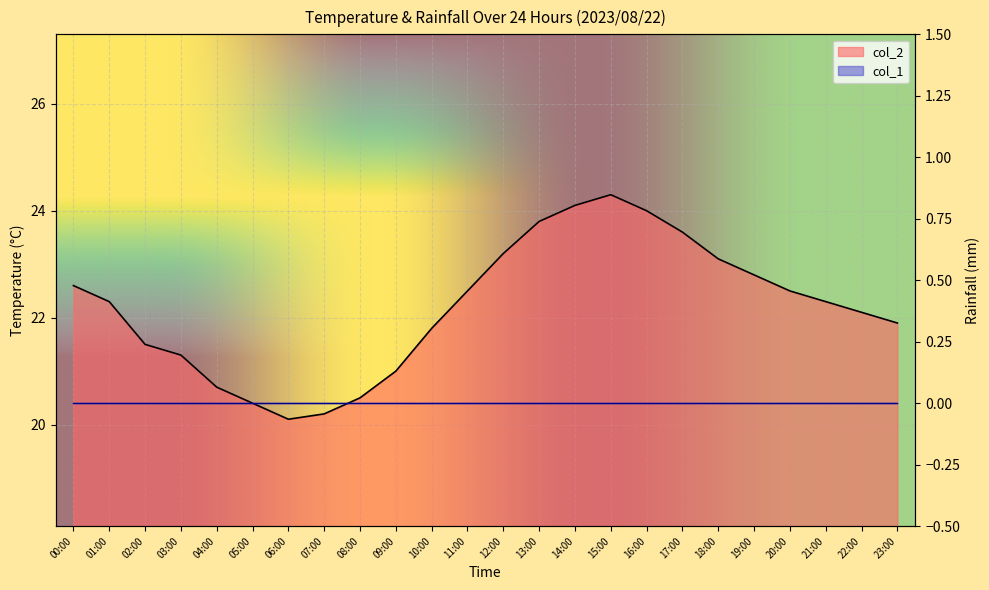

Reading right to left, extract all data points from this chart.

23:00=21.9	22:00=22.1	21:00=22.3	20:00=22.5	19:00=22.8	18:00=23.1	17:00=23.6	16:00=24.0	15:00=24.3	14:00=24.1	13:00=23.8	12:00=23.2	11:00=22.5	10:00=21.8	09:00=21.0	08:00=20.5	07:00=20.2	06:00=20.1	05:00=20.4	04:00=20.7	03:00=21.3	02:00=21.5	01:00=22.3	00:00=22.6